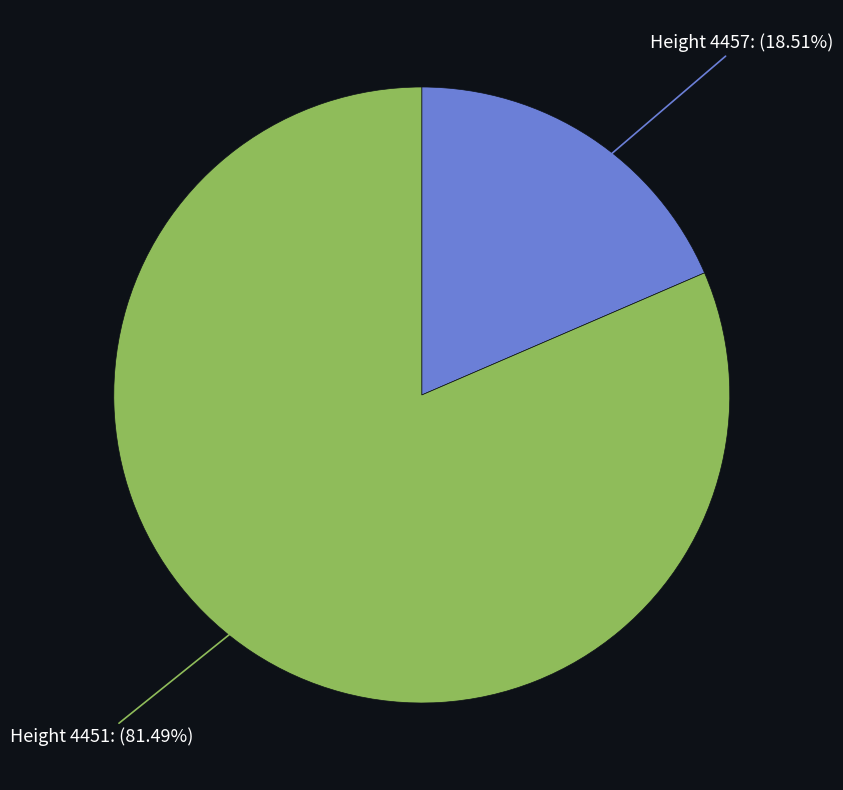

Is the sum of Height 4457: (18.51%) and Height 4451: (81.49%) greater than half?

Yes